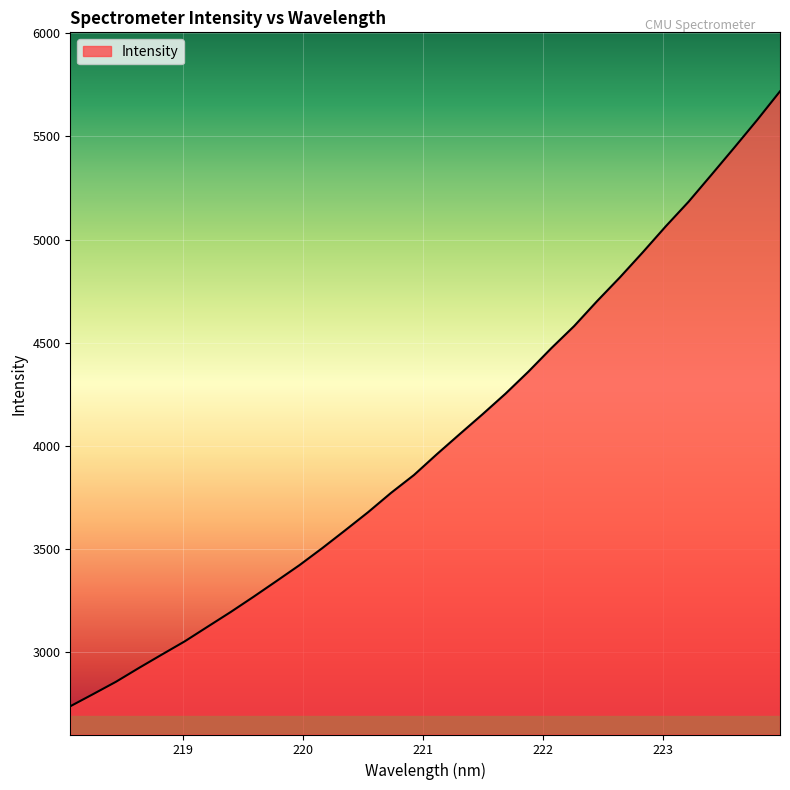

What is the greatest value displayed?

5718.6